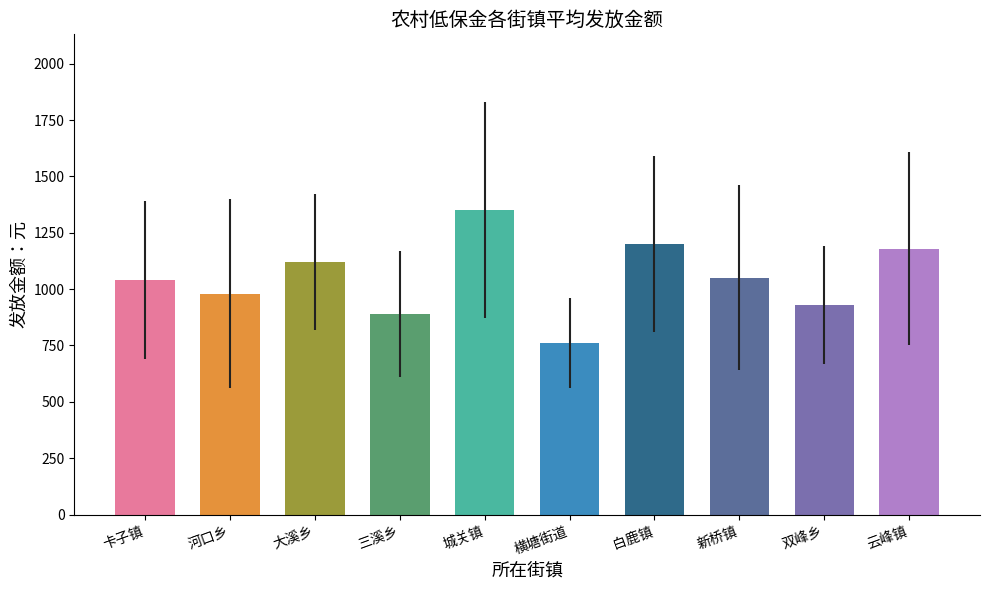

How many bars are there in total?

10